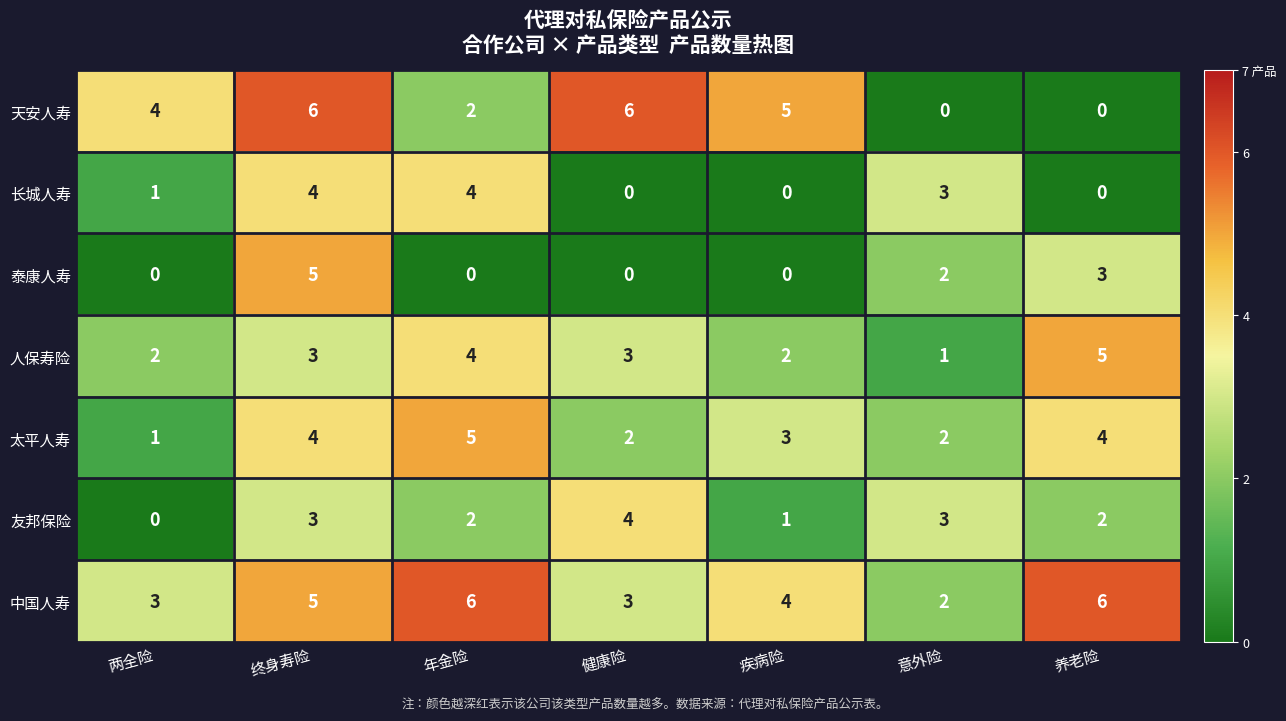

What is the difference between the maximum and minimum values in the 人保寿险 series?

4